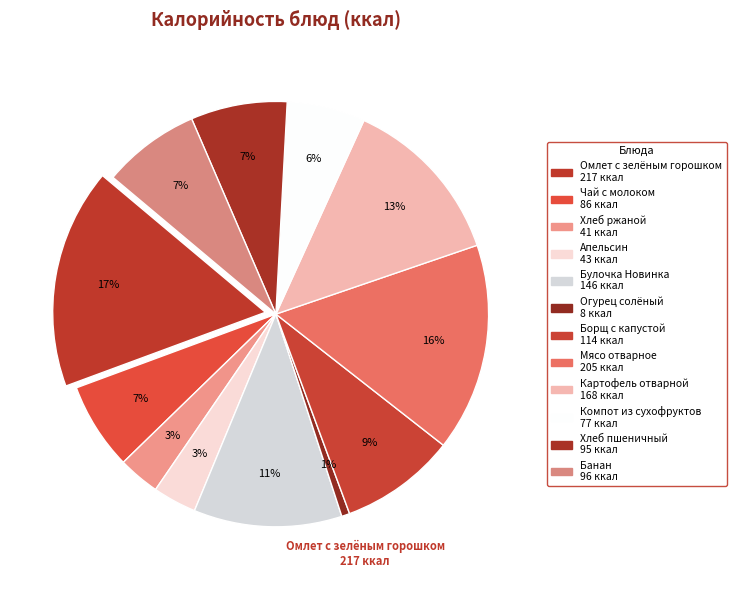

To the nearest percent, what is the difference between the Омлет с зелёным горошком and Банан slice percentages?

9%